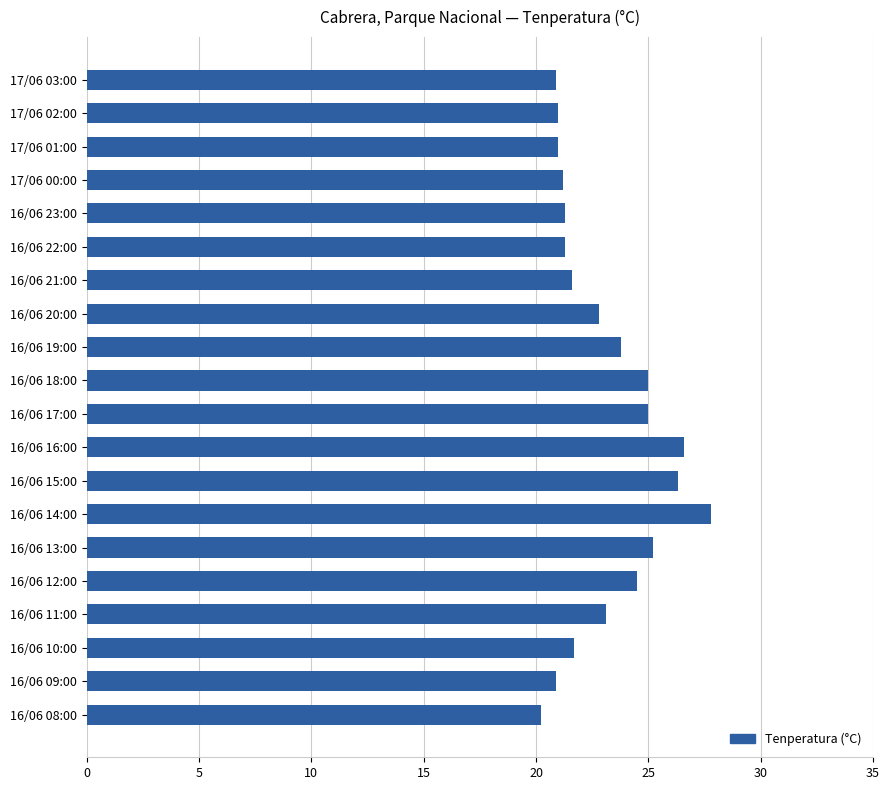

What is the difference between the maximum and minimum values?

7.6